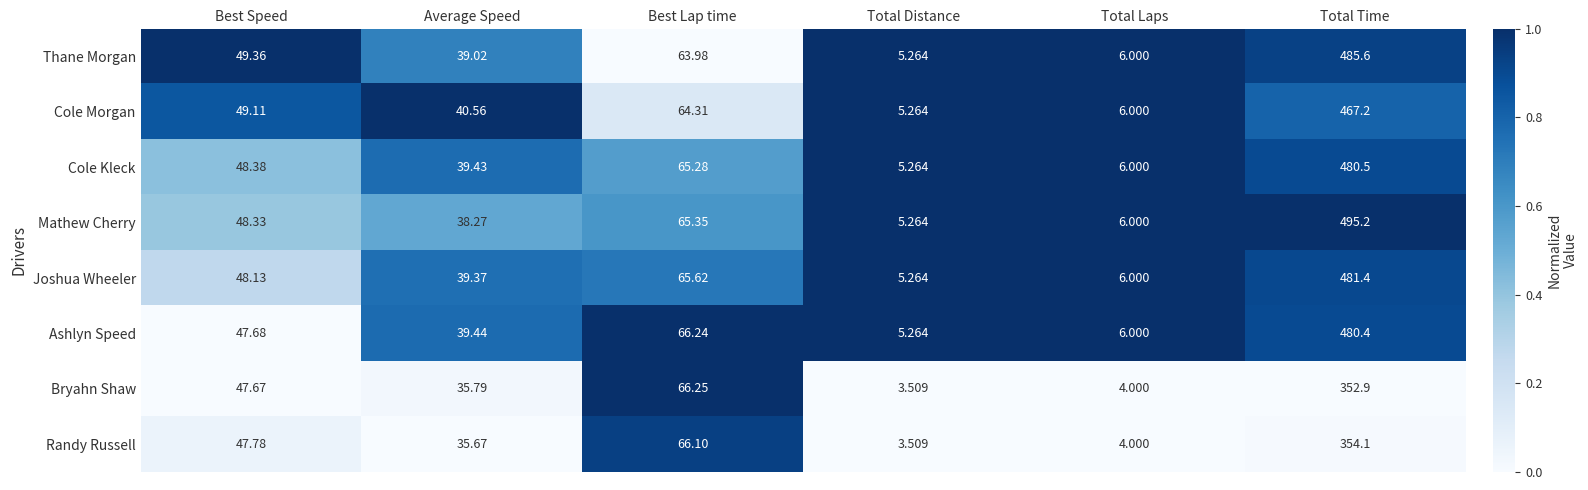

At which label is Joshua Wheeler closest to 243?

Best Lap time